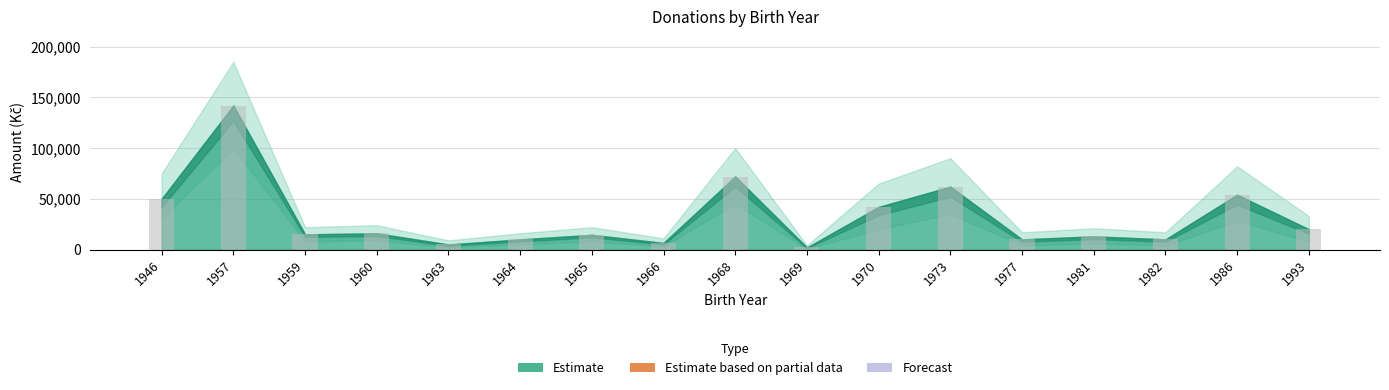

How many bars are there in total?

17